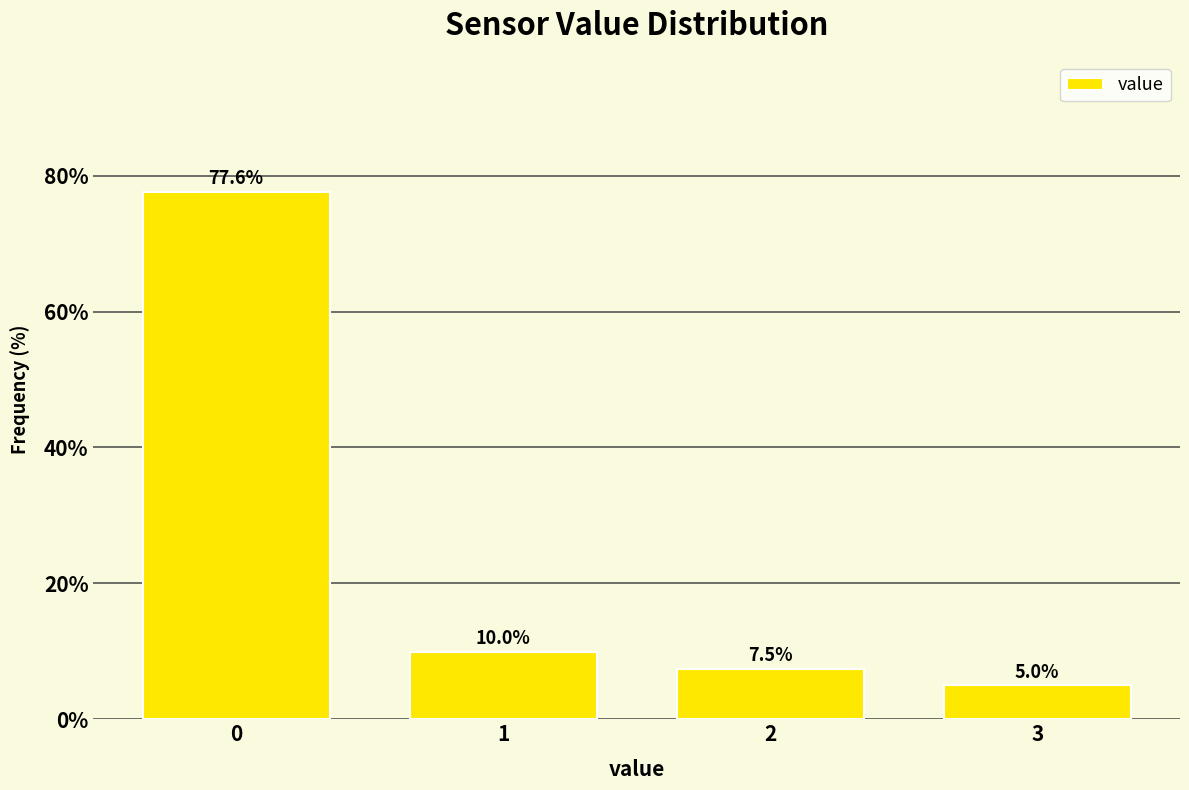

Reading left to right, extract all data points from this chart.

0=77.6	1=10.0	2=7.5	3=5.0